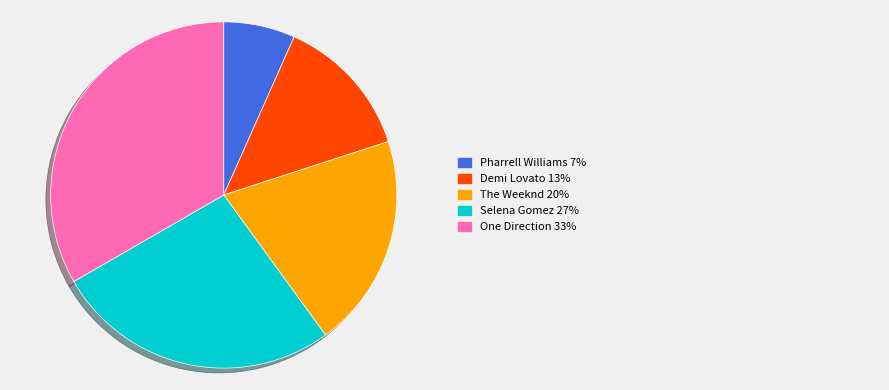

Does any single category account for the majority?

No